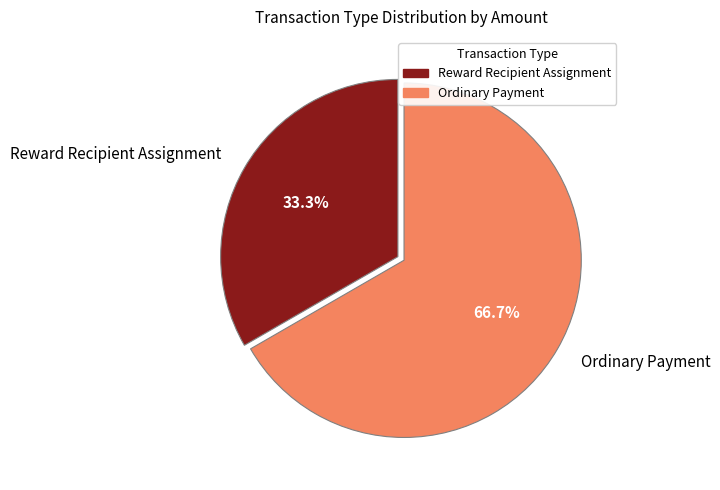

Is there any slice that represents more than half of the pie?

Yes